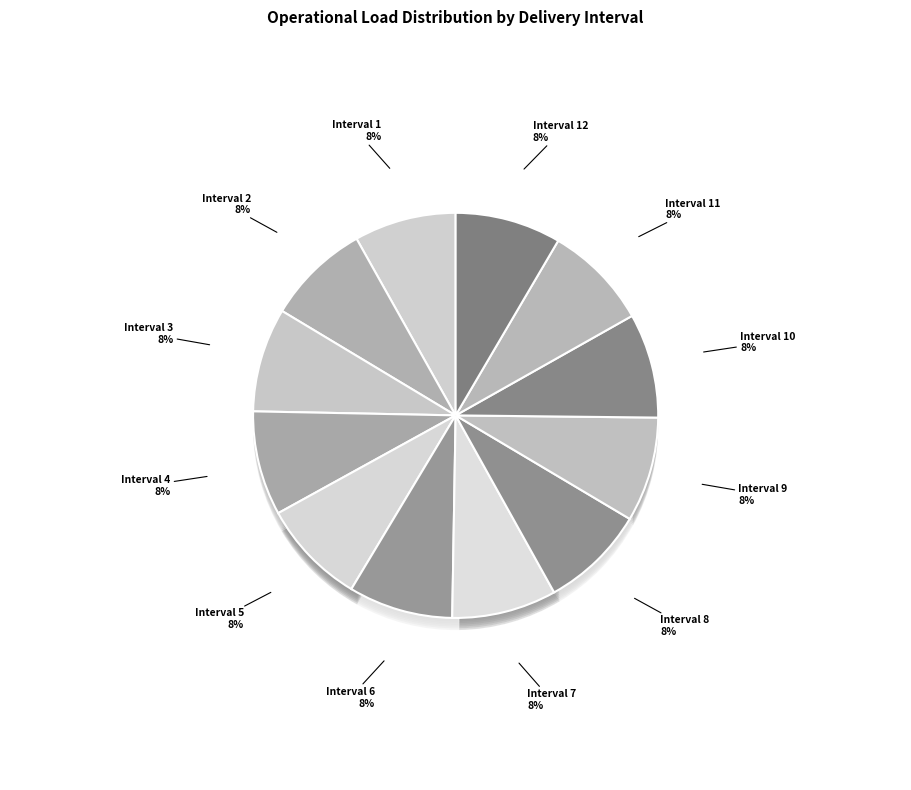

Rank the categories by value from highest to lowest.

Interval 12, Interval 8, Interval 5, Interval 11, Interval 9, Interval 7, Interval 10, Interval 6, Interval 4, Interval 3, Interval 2, Interval 1